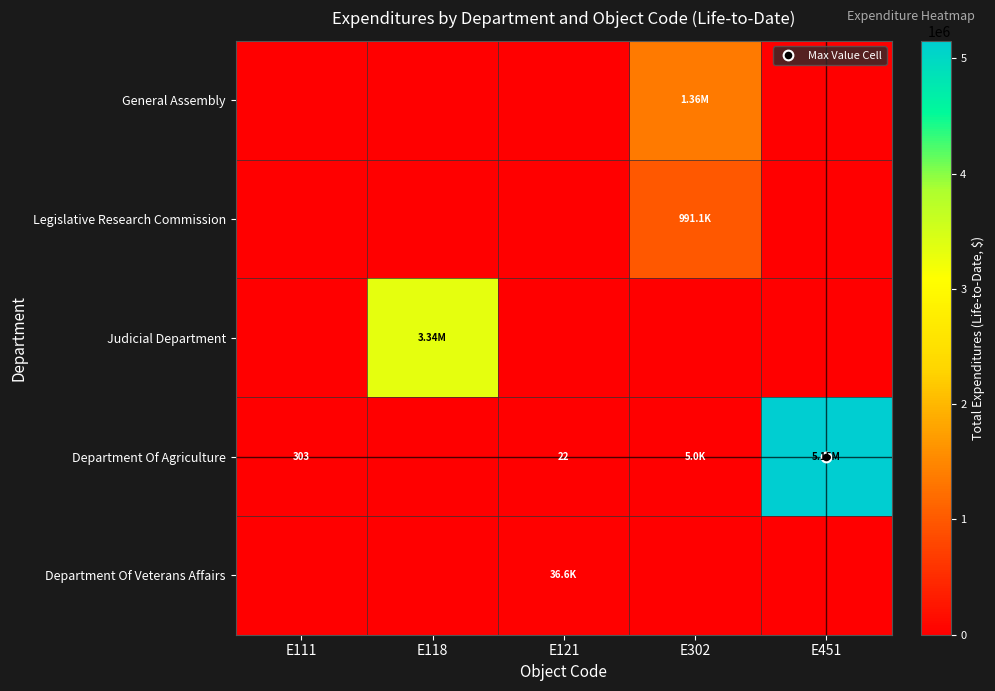

At which label is Department Of Veterans Affairs closest to 18287?

E111